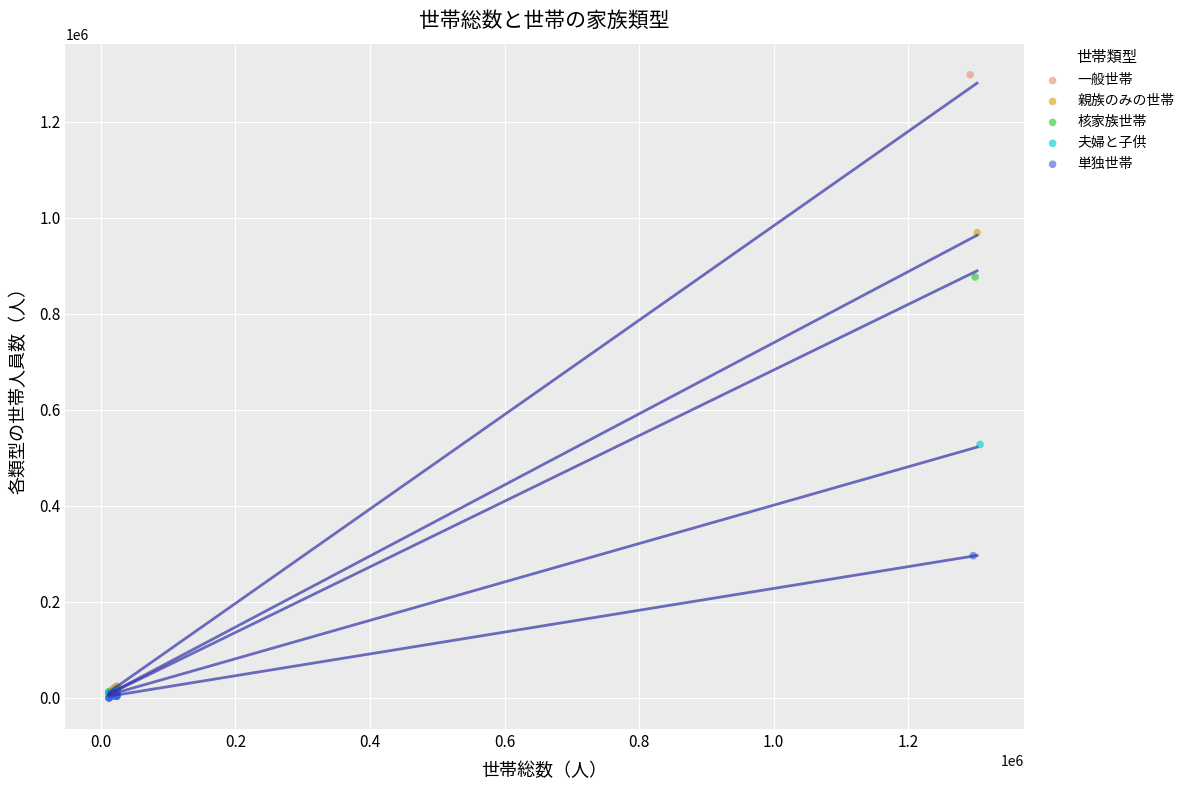

Which series contains the highest Y value?

一般世帯